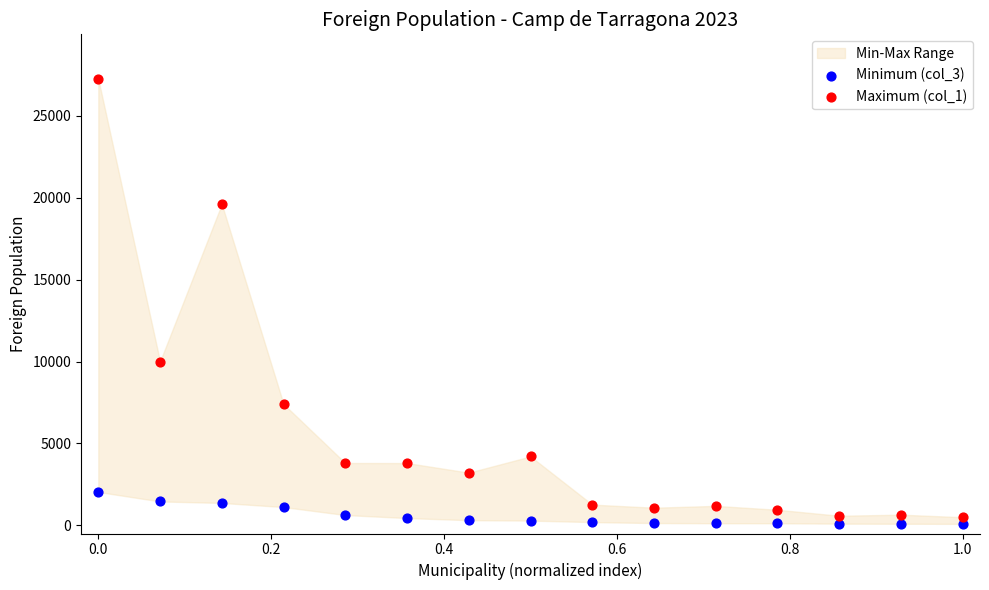

Which series reaches the minimum Y coordinate?

Minimum (col_3)